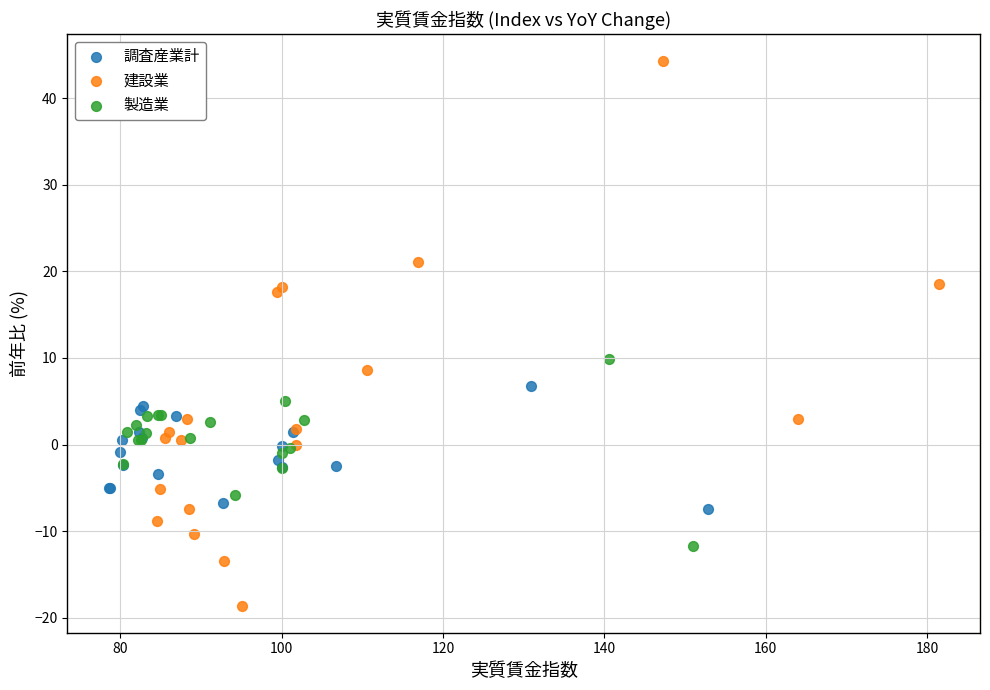

Which series has the widest spread of Y values?

建設業